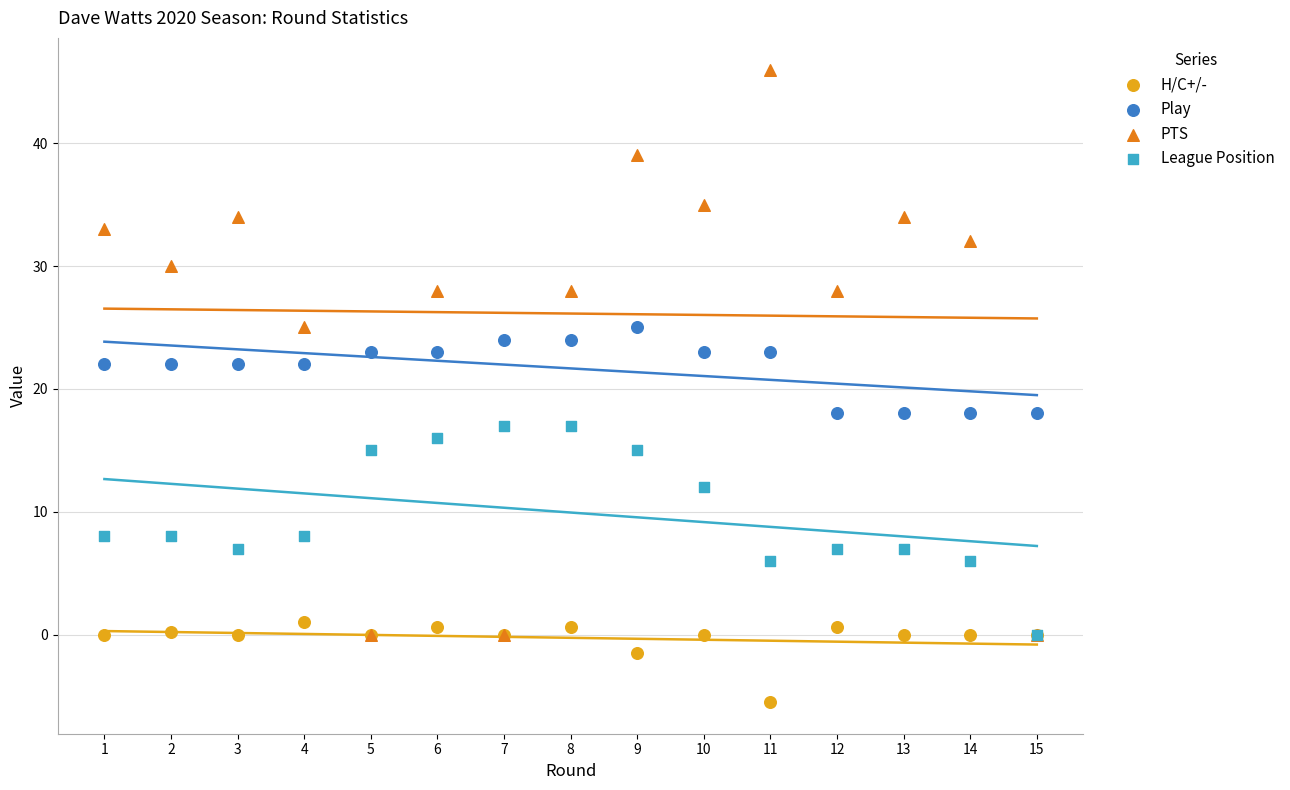

What are all the series names shown in the legend?

H/C+/-, Play, PTS, League Position